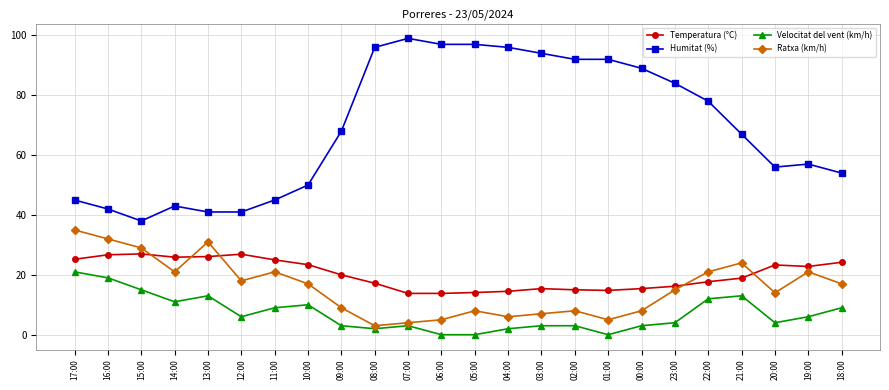

At which category does the chart reach its peak across all series?

07:00